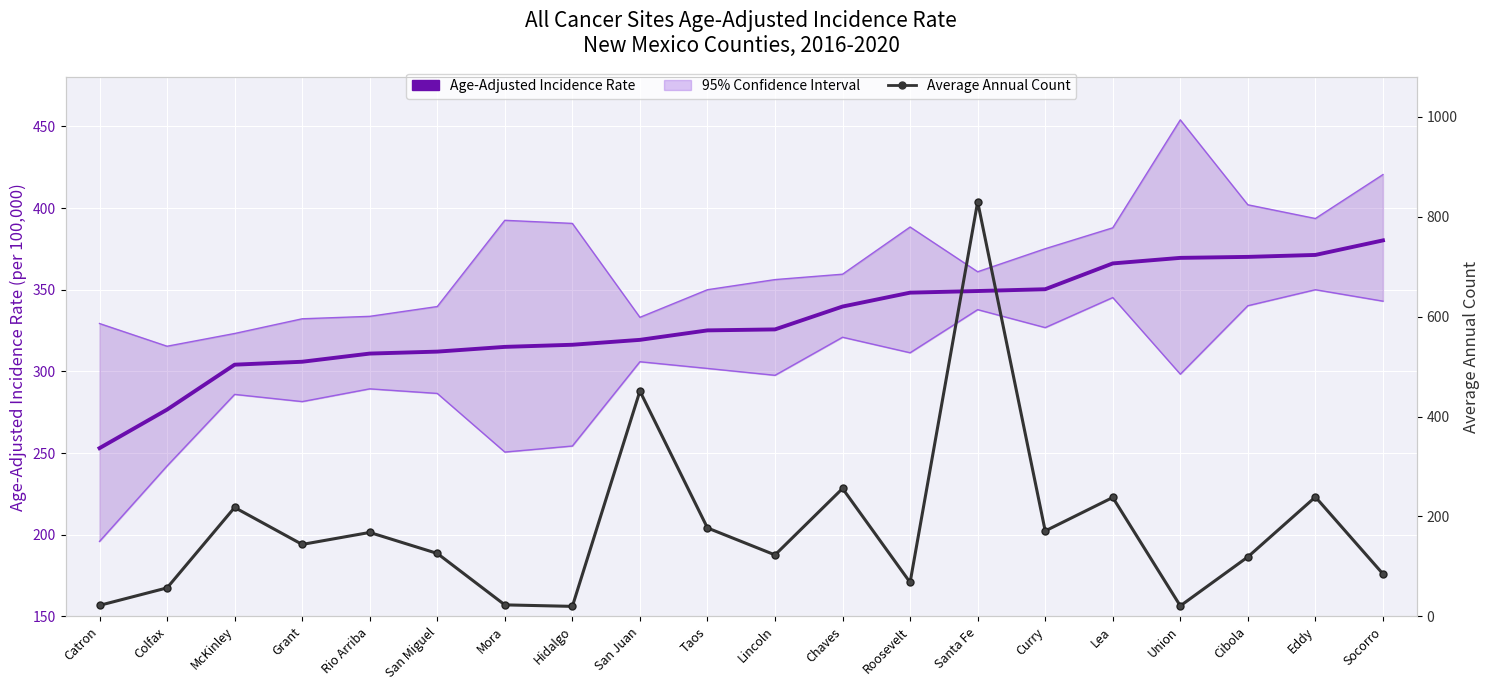

What is the sum of all Age-Adjusted Incidence Rate values?

6608.6